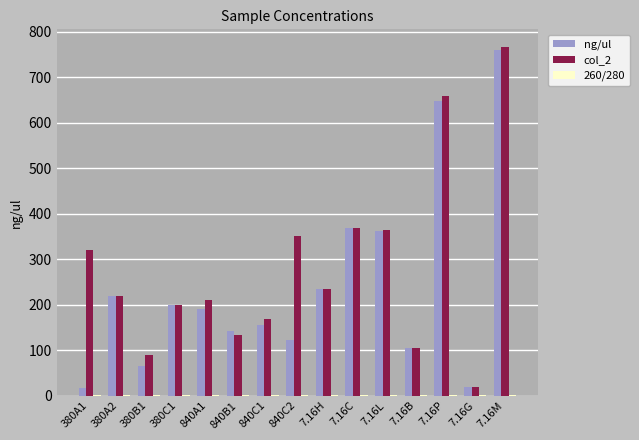

Which series has the largest total across all categories?

col_2